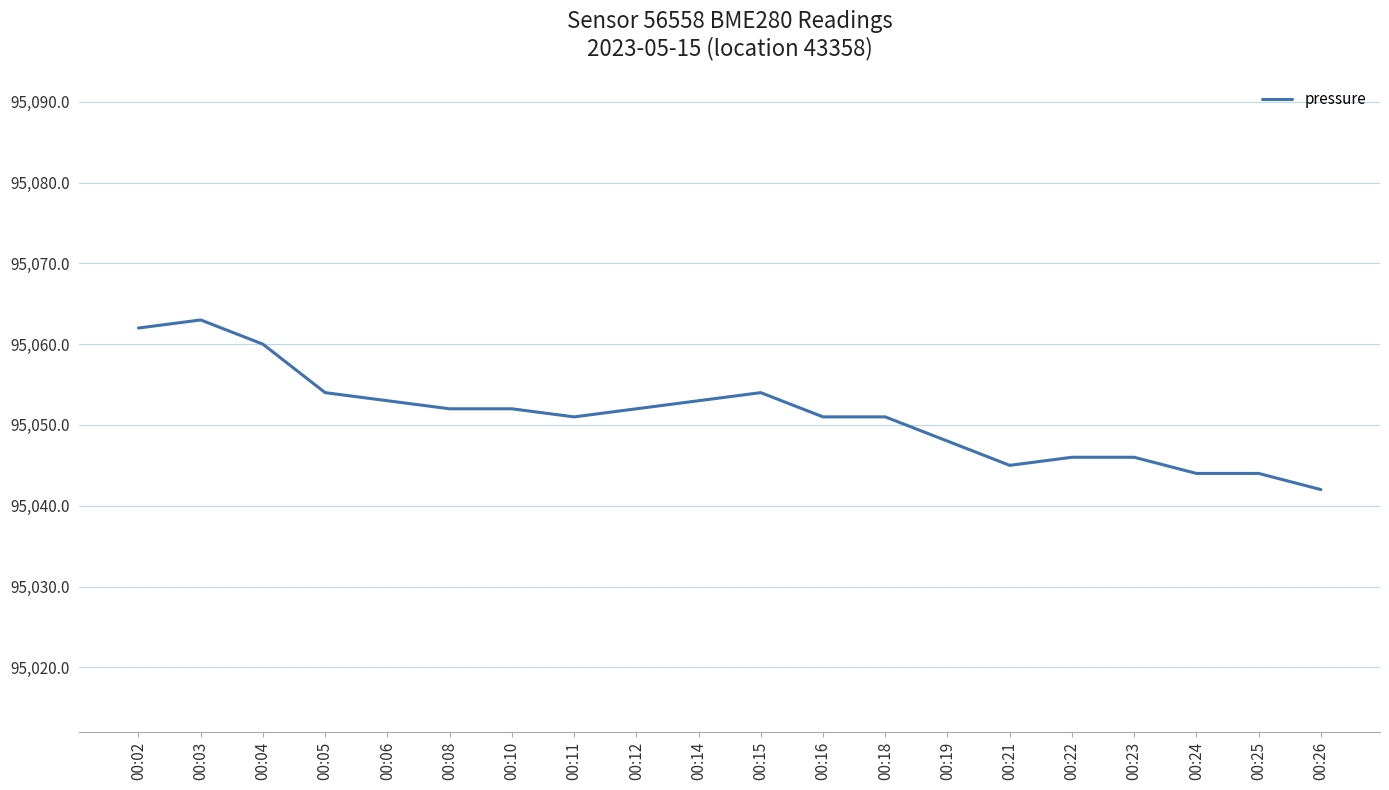

What is the change in value from 00:15 to 00:22?

-8